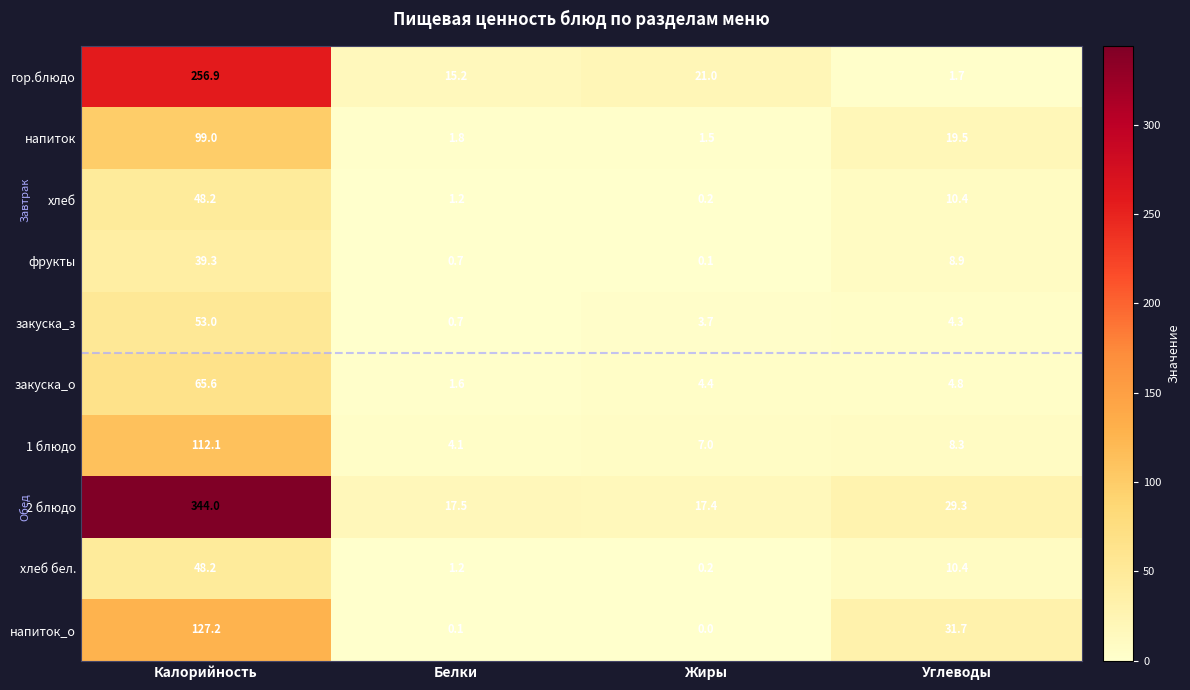

Which category has the lowest value in the напиток series?

Жиры